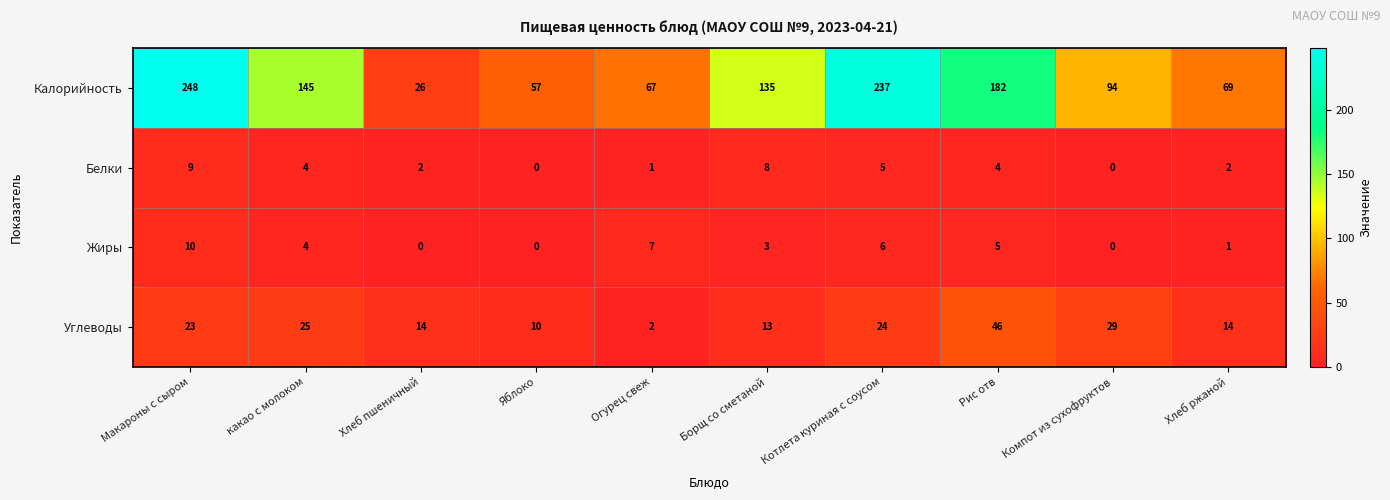

Which series changed the most between какао с молоком and Хлеб ржаной?

Калорийность